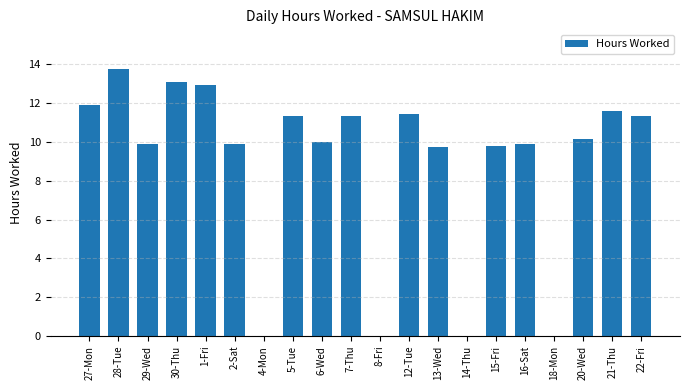

Are the bars horizontal?

No